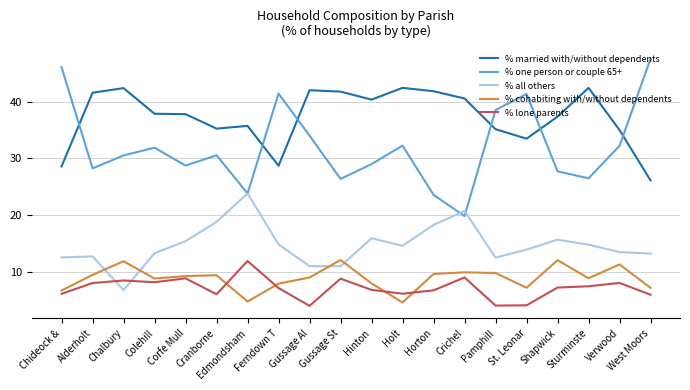

What is the minimum value shown in the chart?

4.0